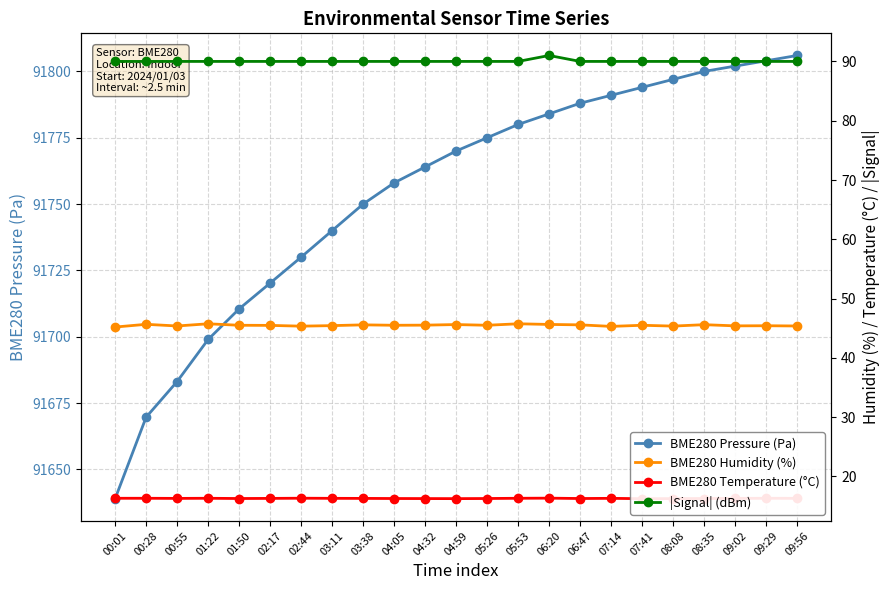

What is the maximum value for BME280 Humidity (%)?

45.8